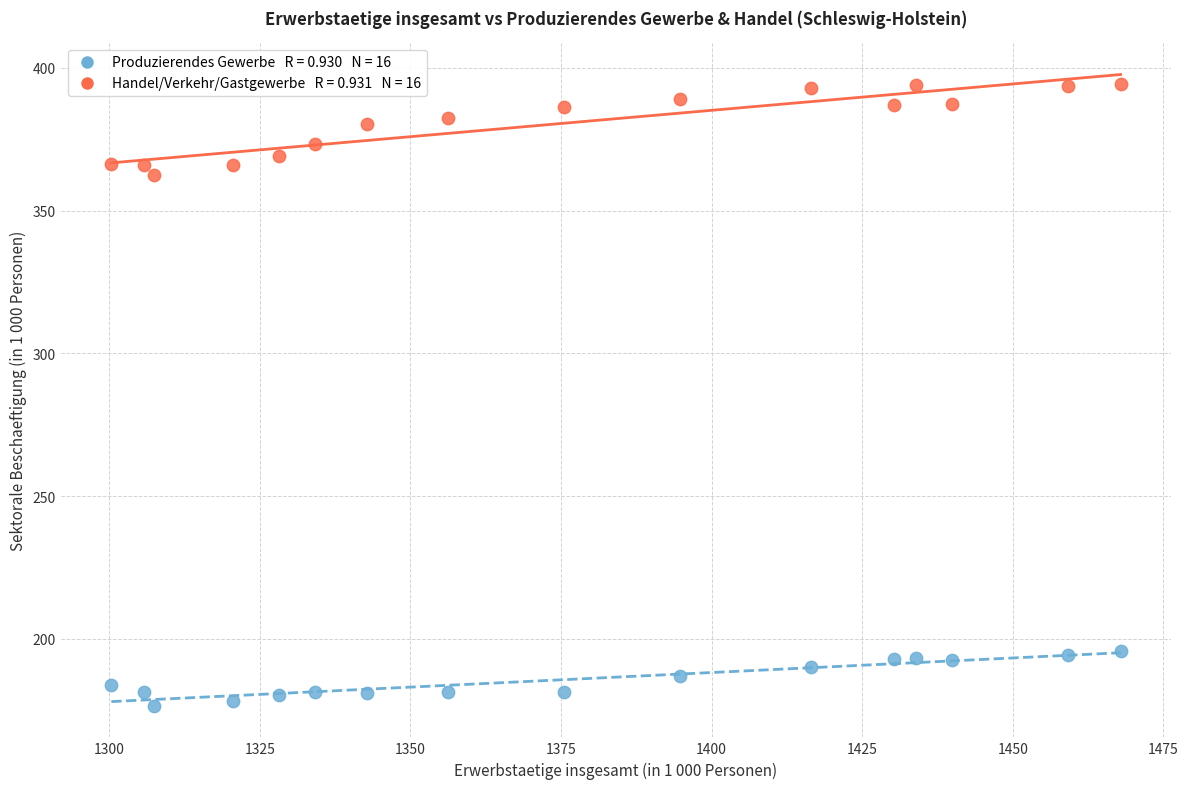

Across all data points, what is the range of Y values (max minus min)?

217.7